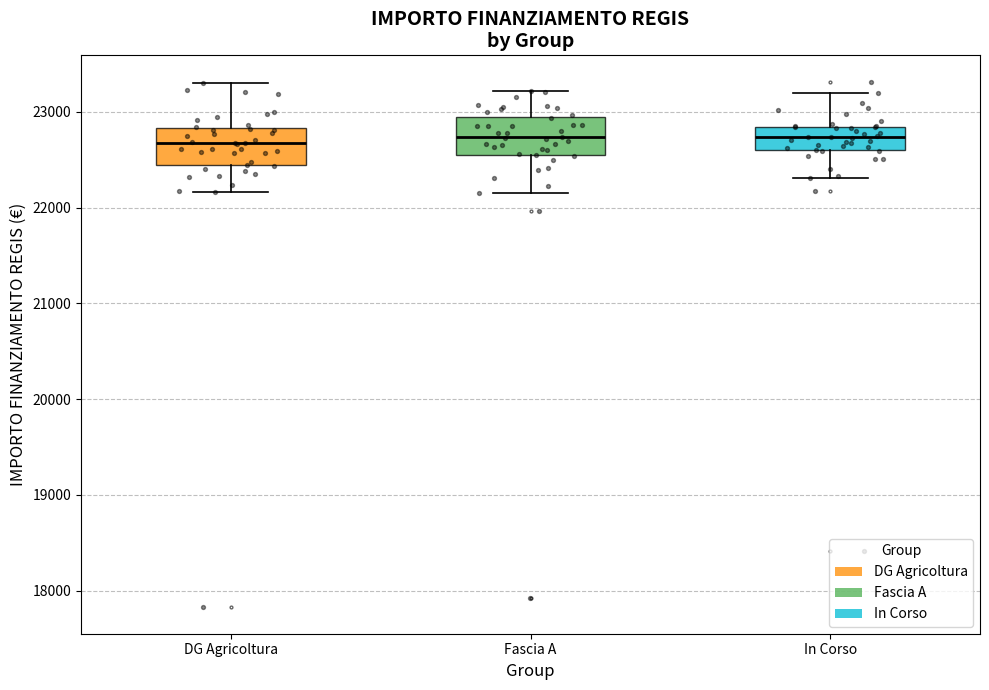

Reading left to right, transcribe this box plot: for each box, give where its median line is, the range the box spans, and where its two whiskers end, as read against the y-axis. The values are not printed on the chart, so give them approximately, as read against the axis.

DG Agricoltura: median 22700, box 22400 to 22800, whiskers 22200 to 23300
Fascia A: median 22700, box 22600 to 22900, whiskers 22200 to 23200
In Corso: median 22700, box 22600 to 22800, whiskers 22300 to 23200